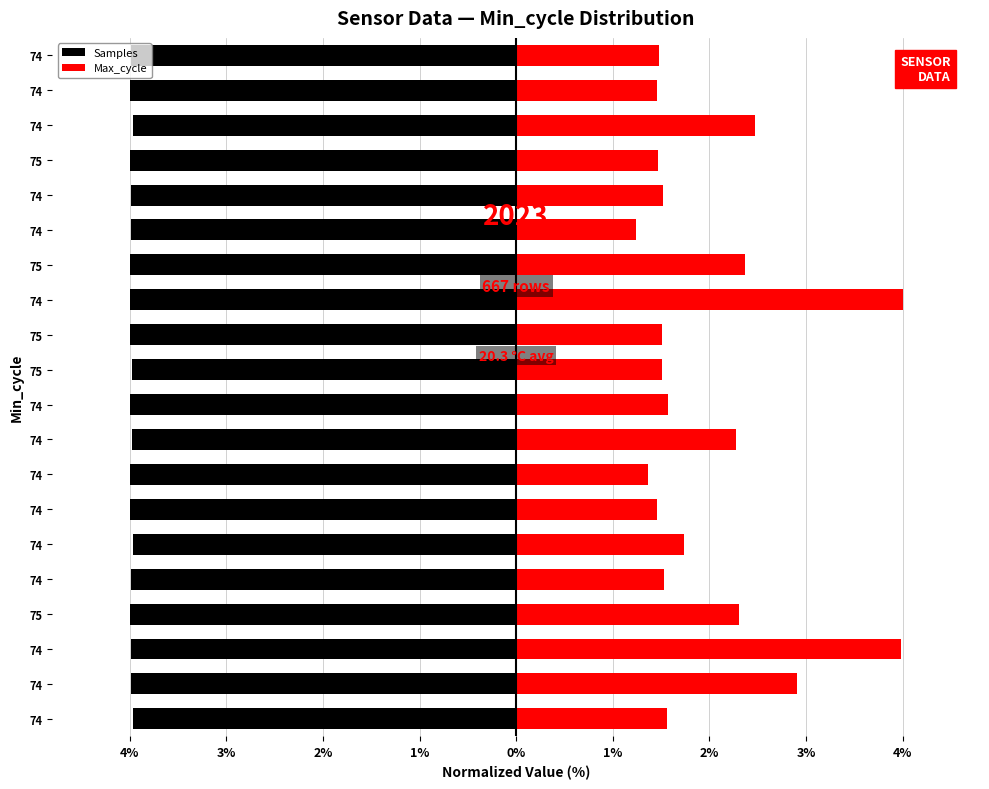

Rank the series by their average value, from lowest to highest.

Samples, Max_cycle